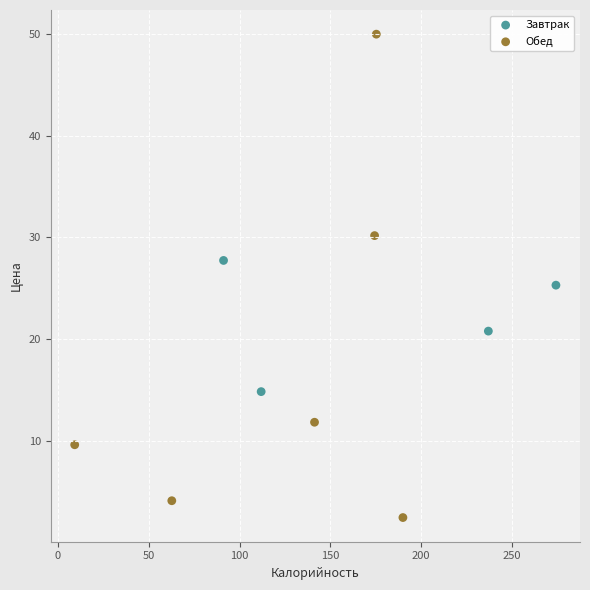

Which series has the largest Y range (max minus min)?

Обед